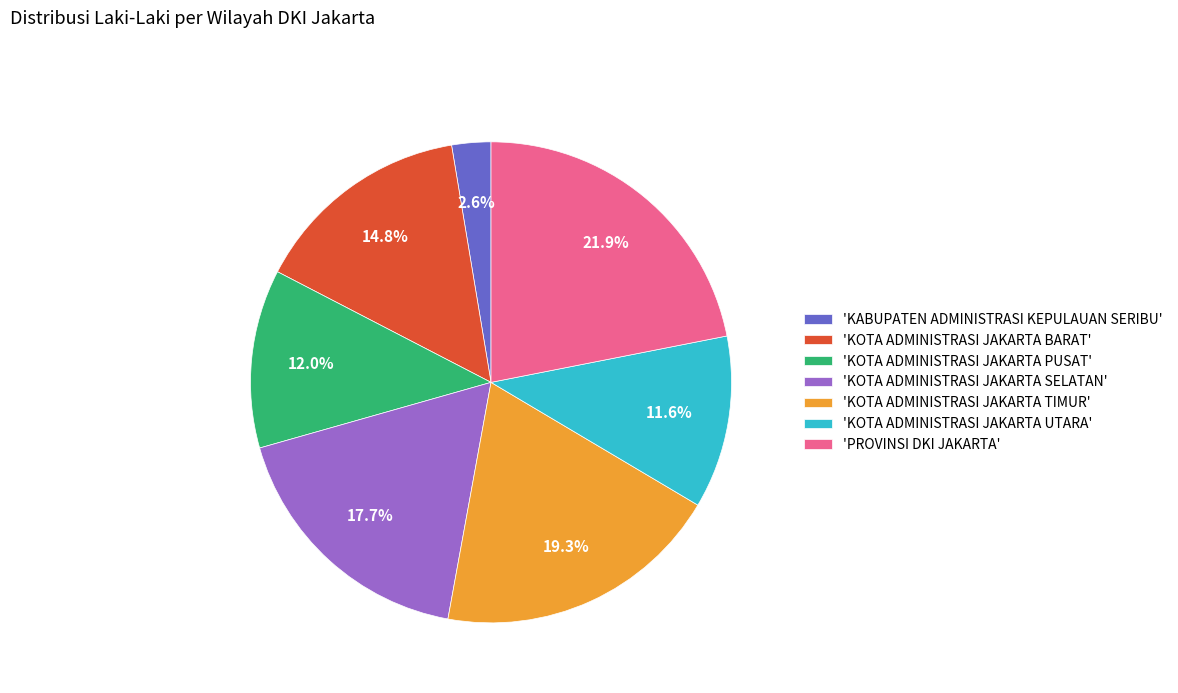

Combined, what portion of the pie is 'KOTA ADMINISTRASI JAKARTA TIMUR' and 'KOTA ADMINISTRASI JAKARTA BARAT'?

34.1%